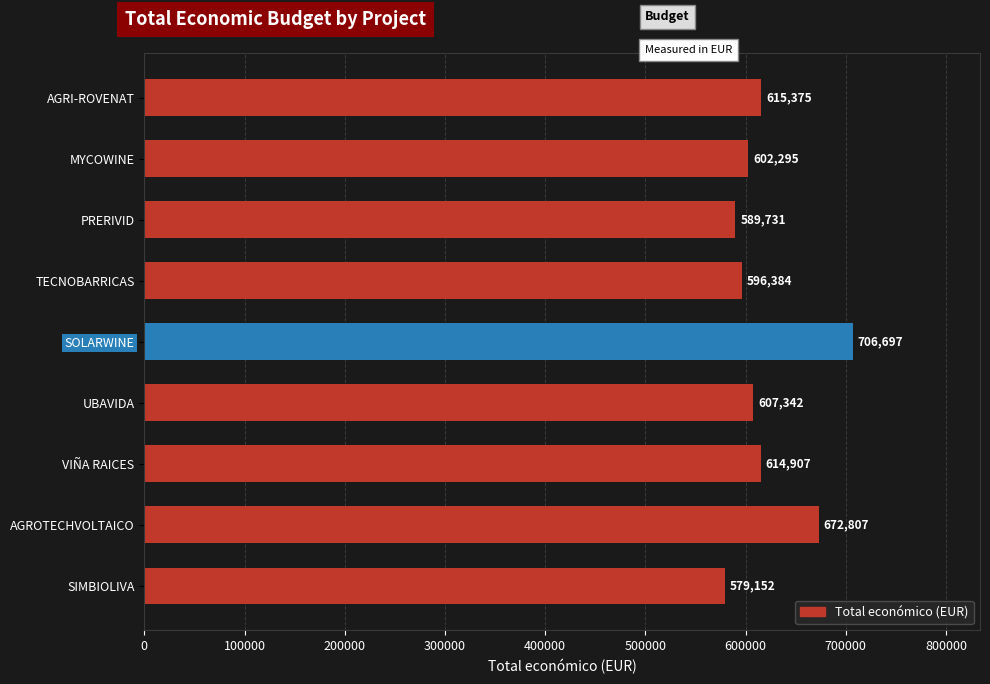

List the labels in order of value, largest first.

SOLARWINE, AGROTECHVOLTAICO, AGRI-ROVENAT, VIÑA RAICES, UBAVIDA, MYCOWINE, TECNOBARRICAS, PRERIVID, SIMBIOLIVA